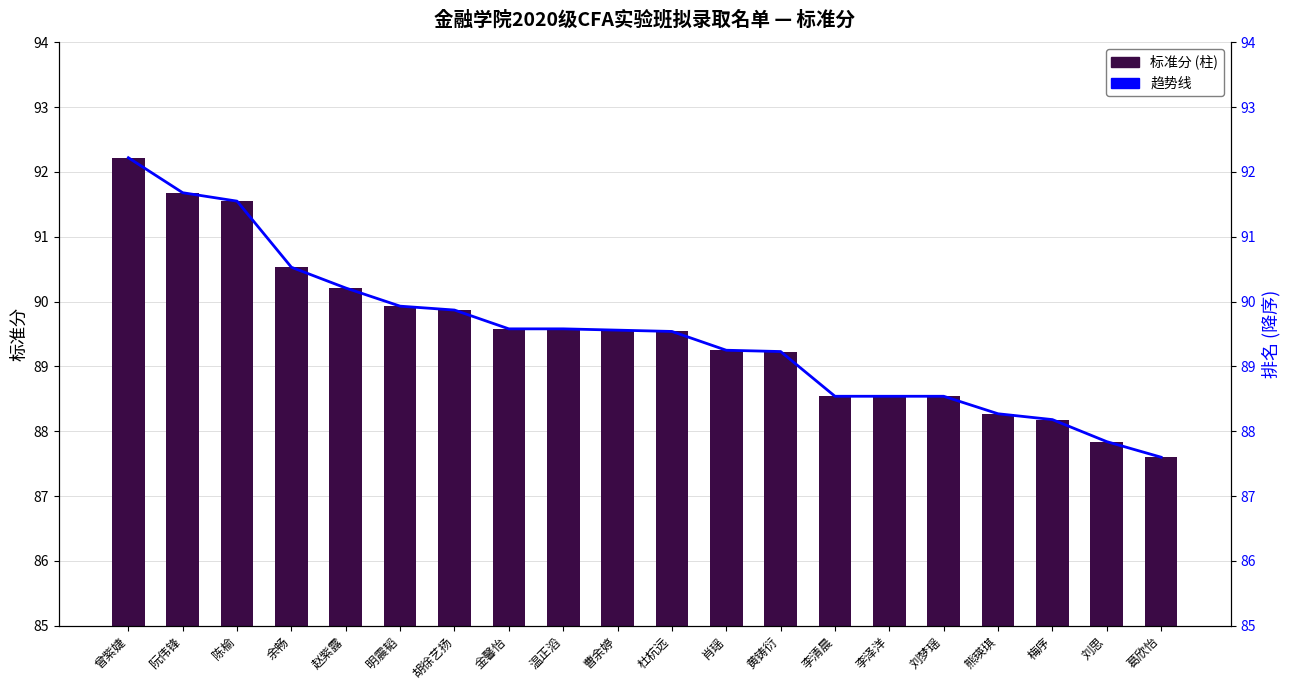

At how many categories does at least one series exceed 92?

1